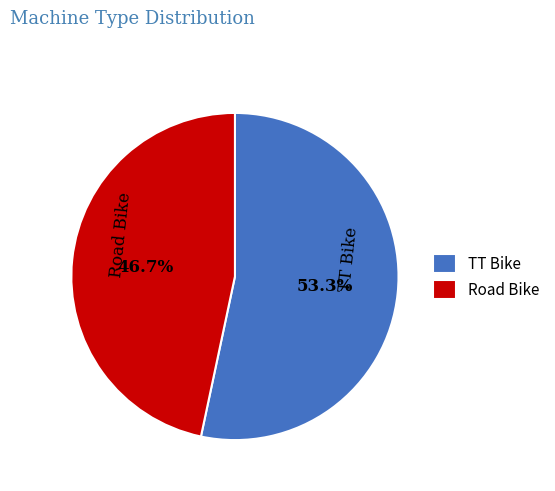

Is there any slice that represents more than half of the pie?

Yes